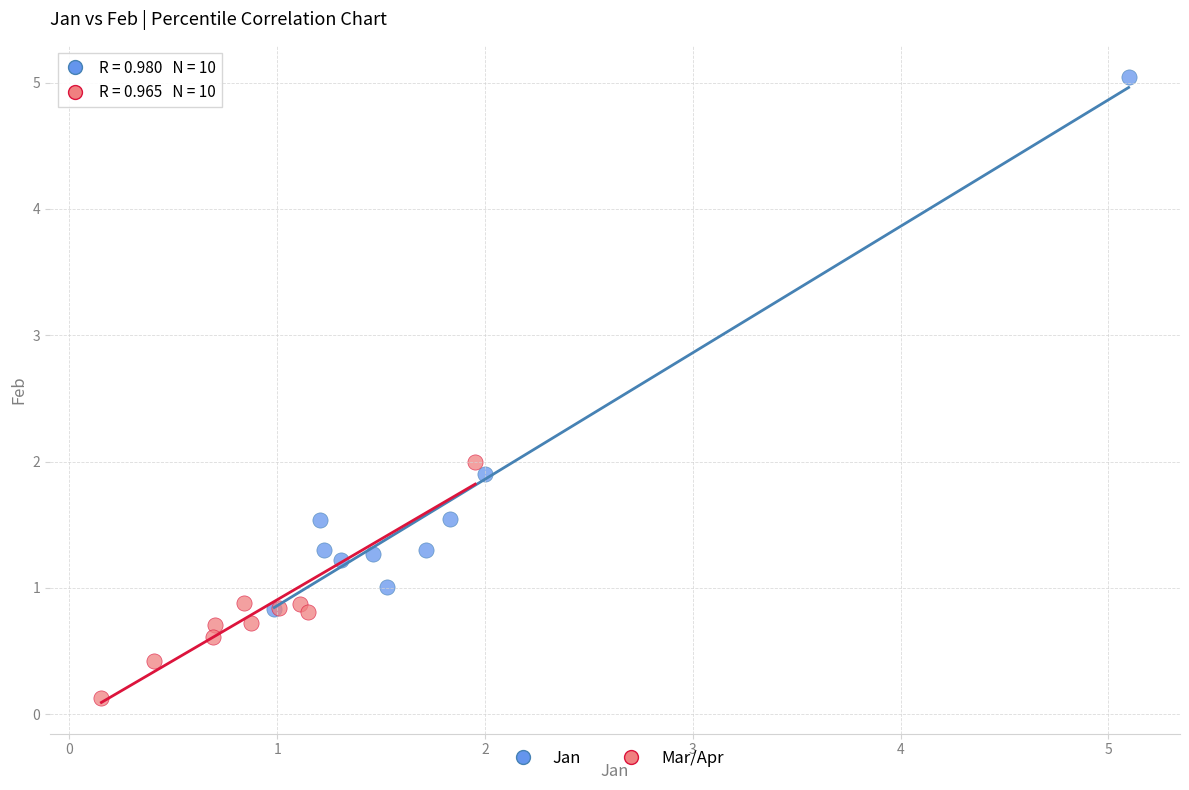

Which series contains the highest Y value?

Jan